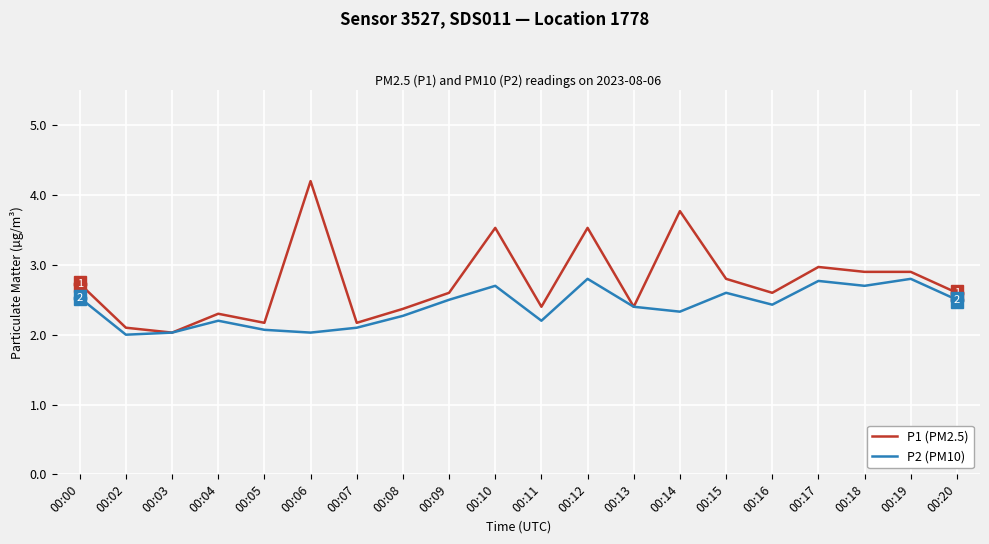

Between 00:03 and 00:12, which series saw the biggest shift?

P1 (PM2.5)